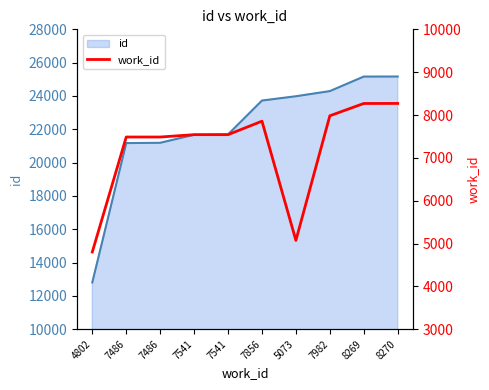

How many interior local peaks (higher than both neighbors) does the data have?

1